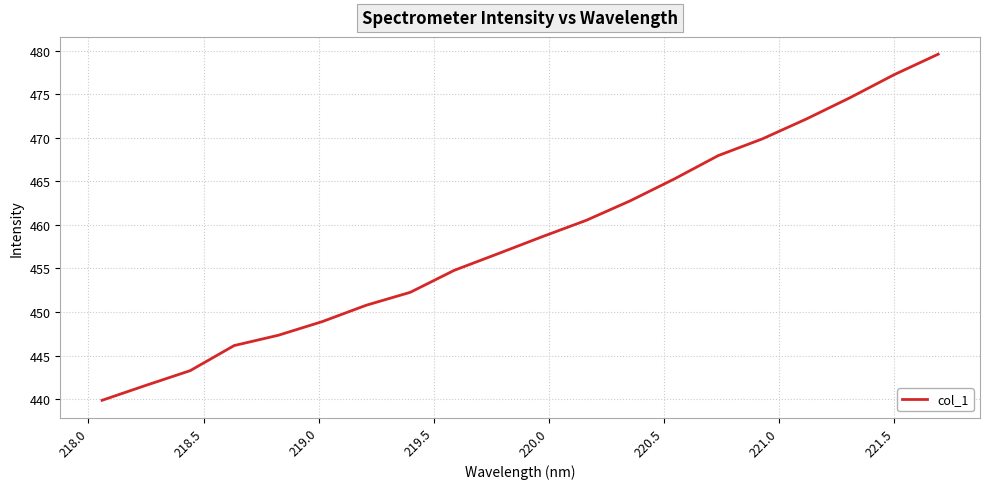

What is the minimum value shown in the chart?

439.9